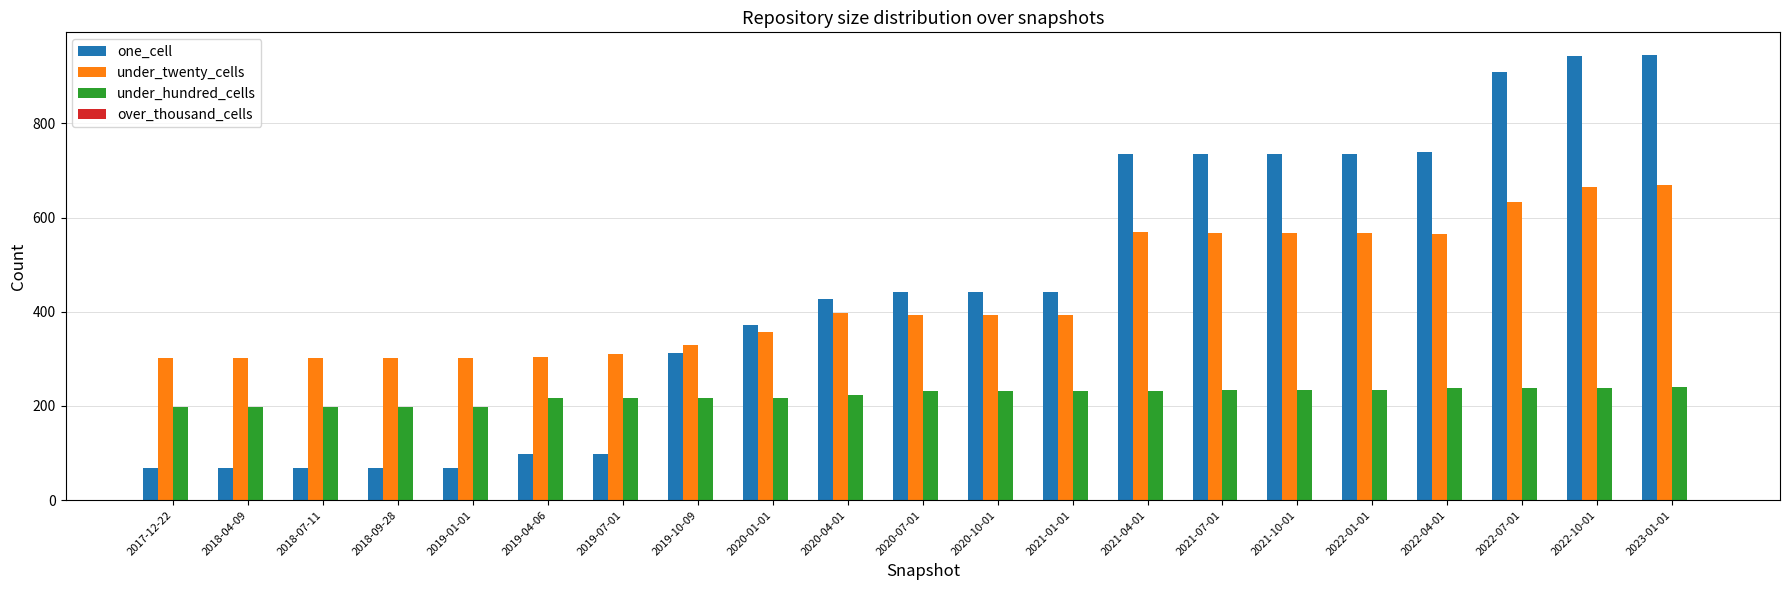

What is the spread (max minus min) of values at 2019-10-09?

114